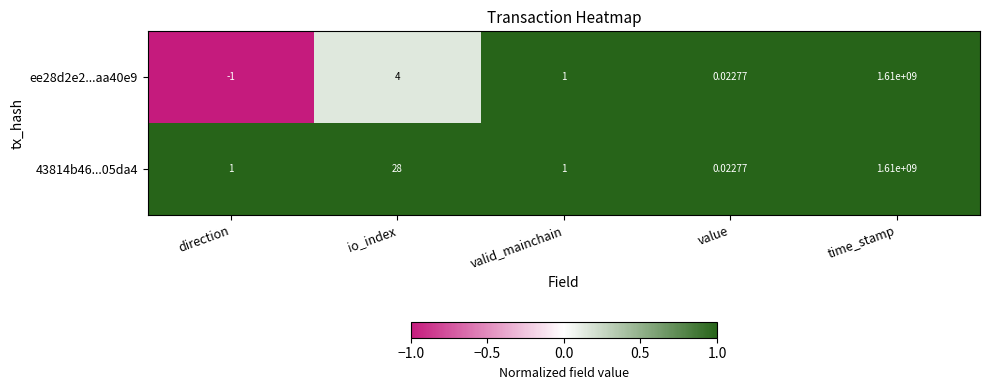

At which label does ee28d2e2...aa40e9 first exceed 1?

io_index